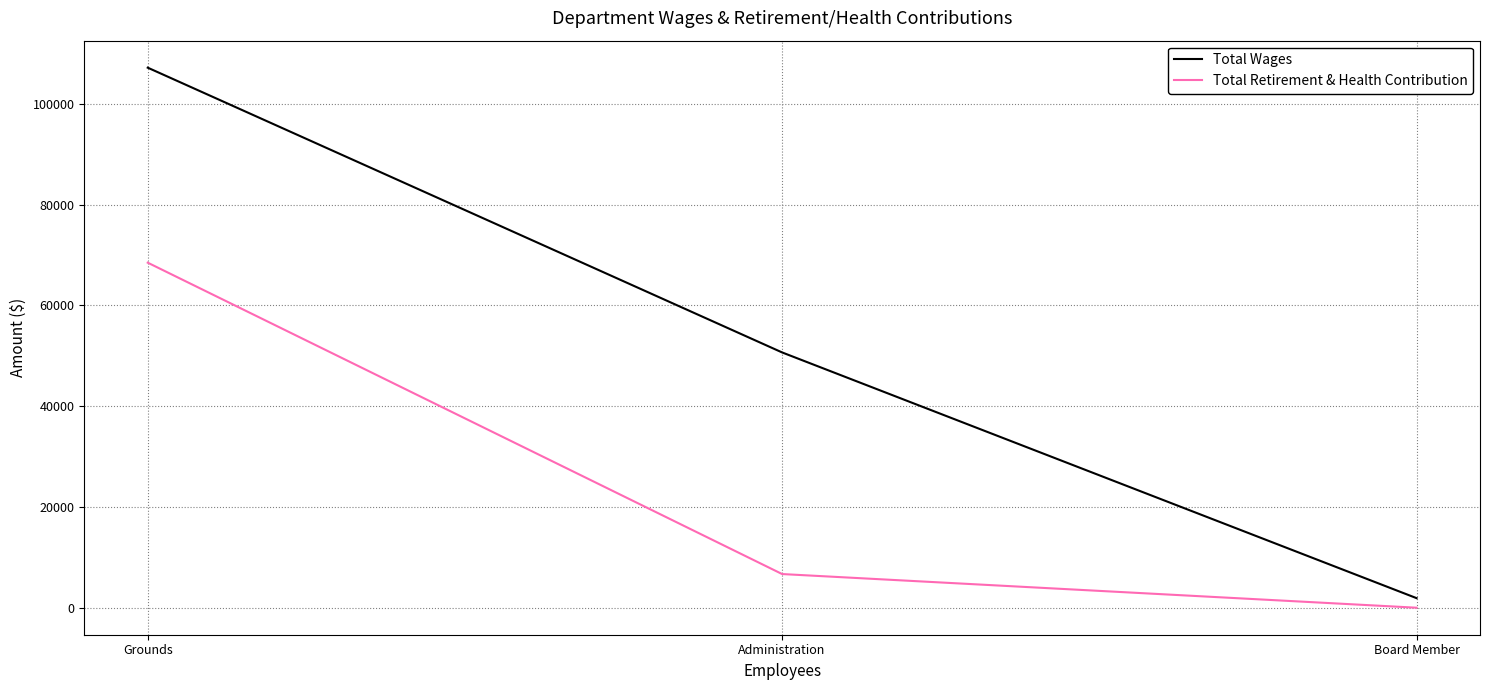

Which series has the largest total across all categories?

Total Wages